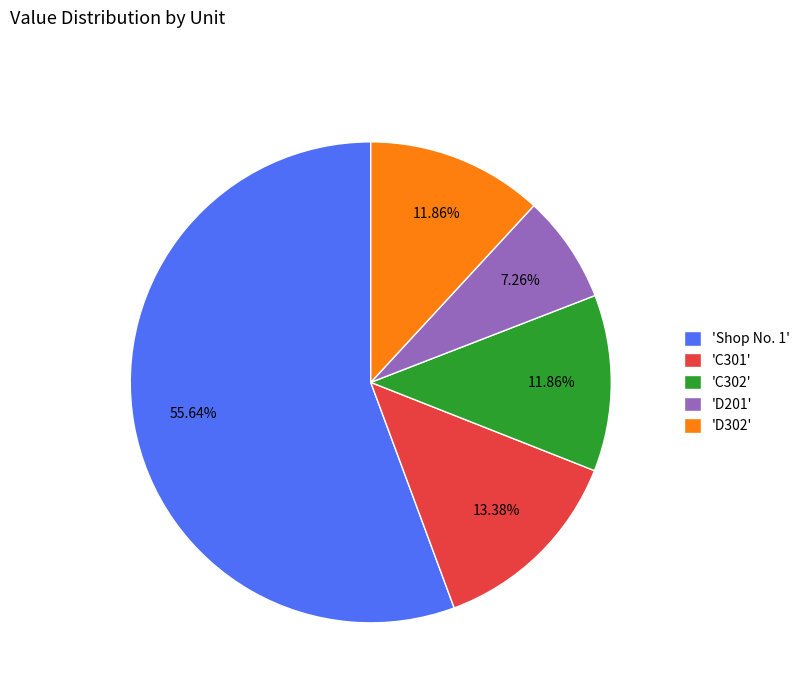

Which category has the smallest portion of the pie?

'D201'